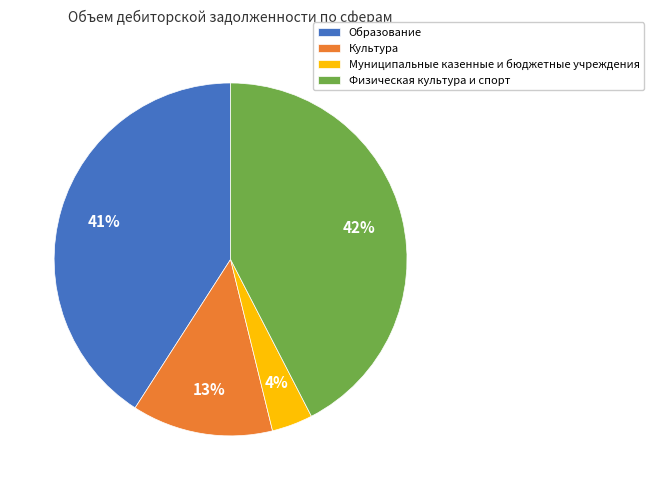

Which category has the smallest portion of the pie?

Муниципальные казенные и бюджетные учреждения